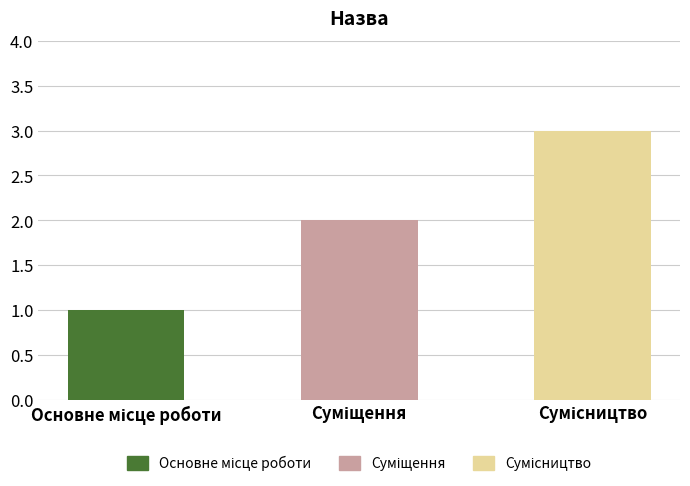

What is the difference between the values at Суміщення and Основне місце роботи?

1